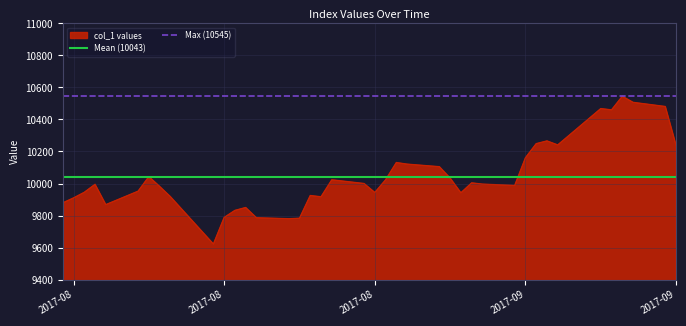

Which series has the largest total across all categories?

Max (10545)